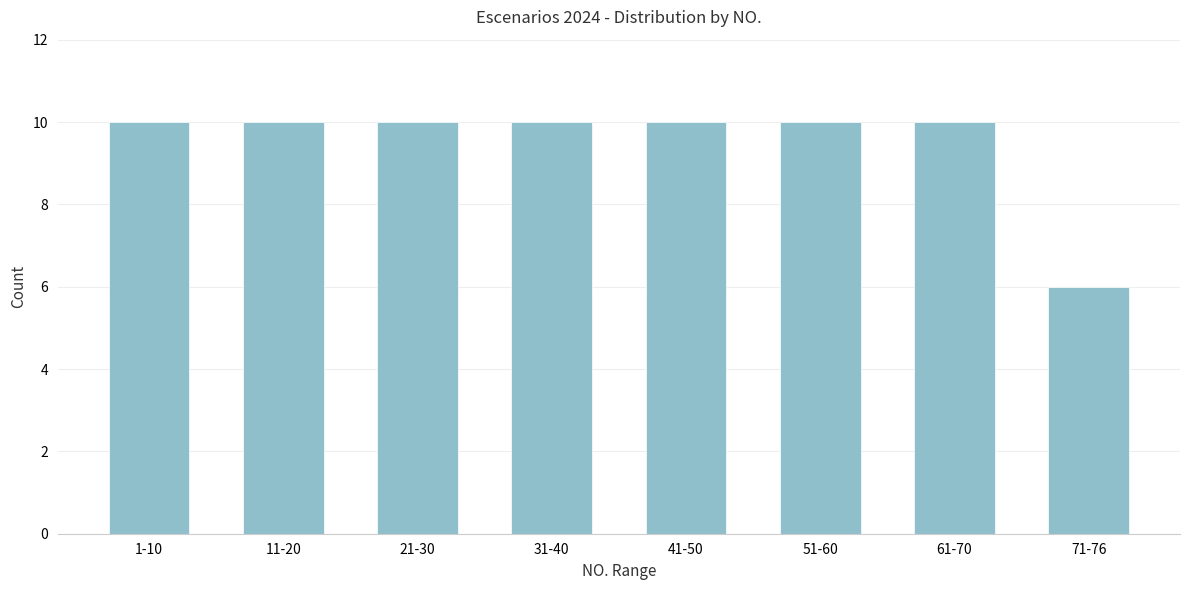

Reading left to right, what are all the values shown in this chart?

1-10=10	11-20=10	21-30=10	31-40=10	41-50=10	51-60=10	61-70=10	71-76=6